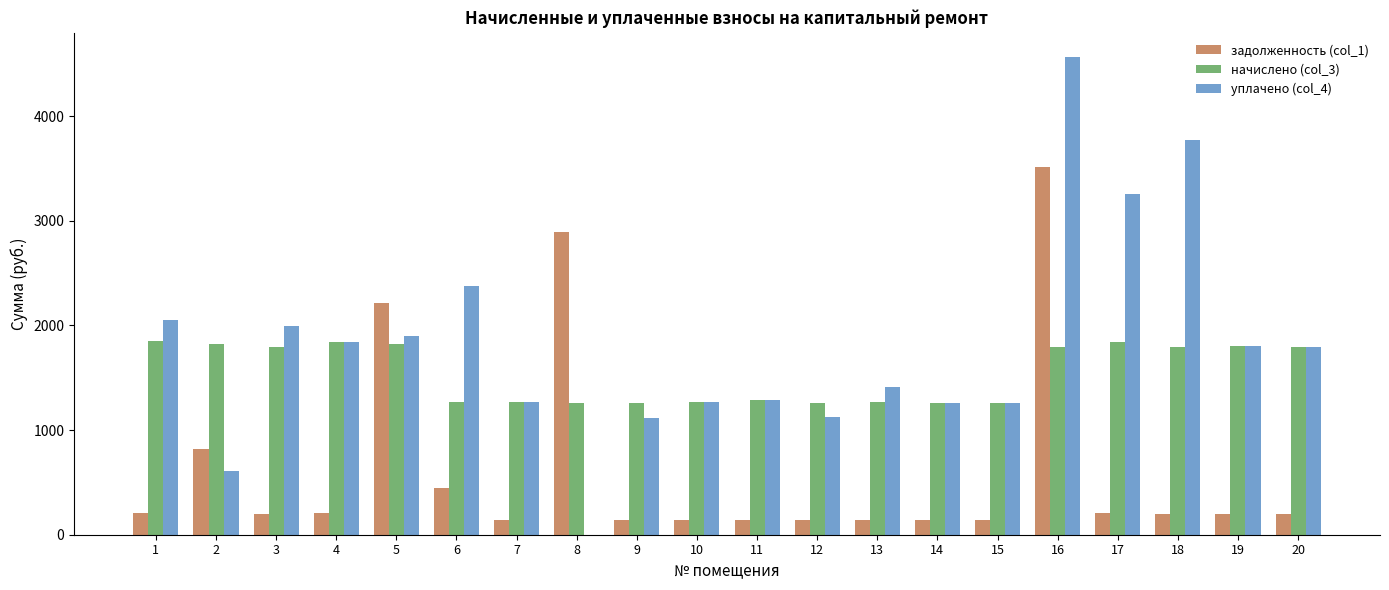

What is the highest value of the уплачено (col_4) series?

4569.1